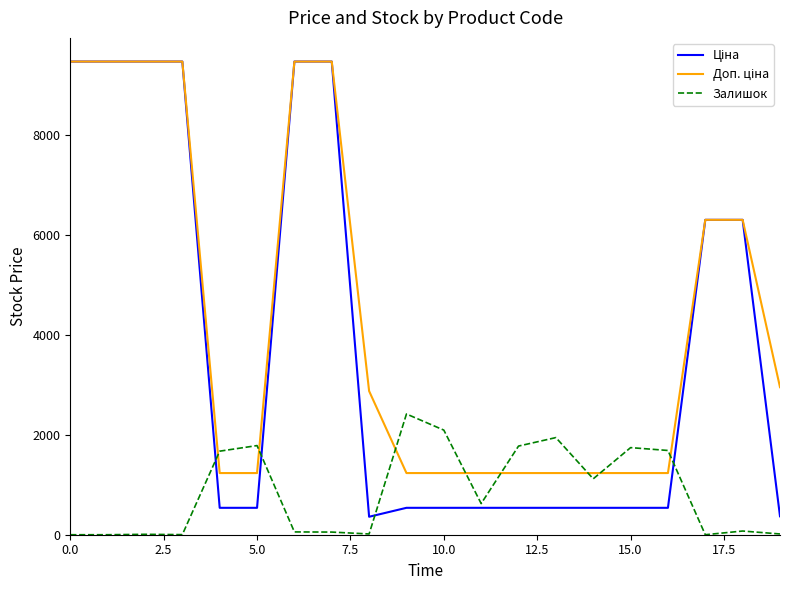

What is the maximum value shown in the chart?

9480.1